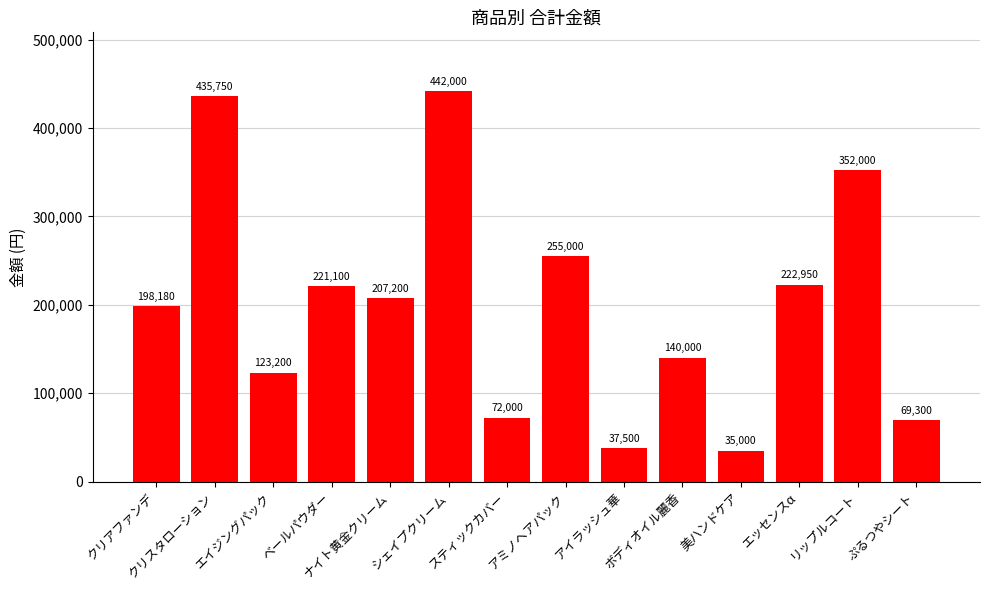

What is the label of the 14th bar from the left?

ぷるつやシート